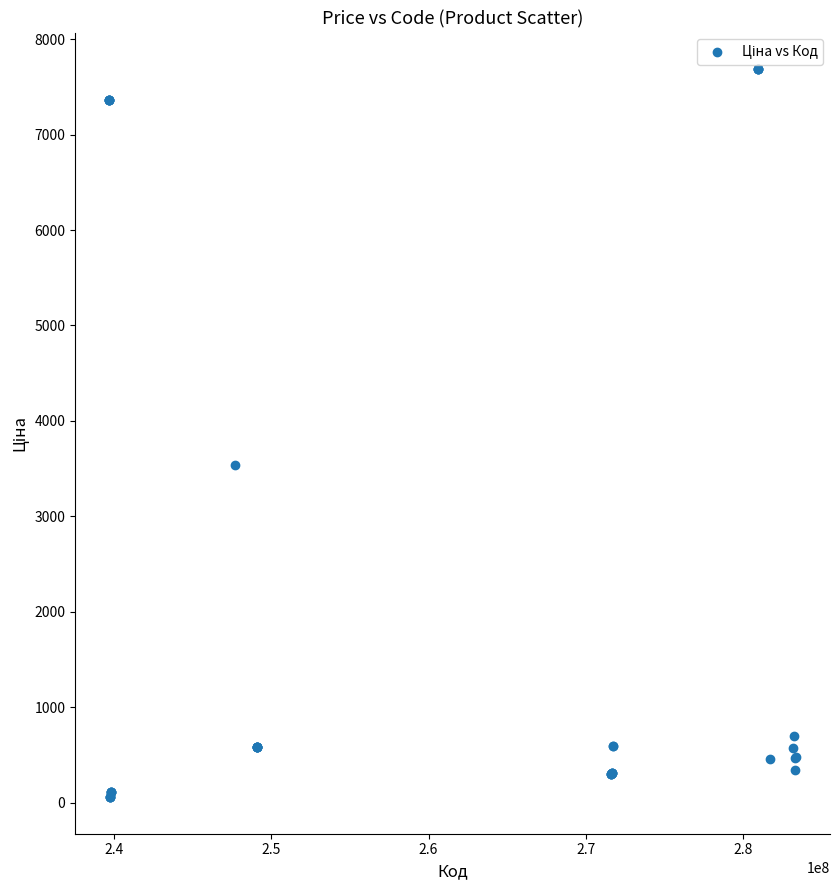

What Y value in the scatter plot is closest to 3871?

3533.1